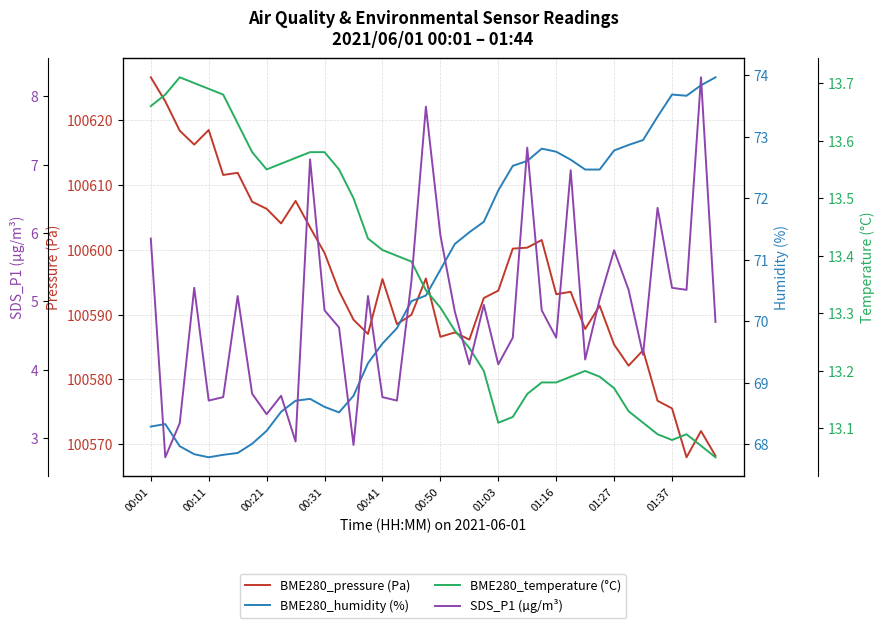

Reading right to left, list all the values displayed in this chart.

BME280_pressure (Pa): 100568.2	100572.0	100568.0	100575.5	100576.7	100584.5	100582.1	100585.4	100591.4	100587.8	100593.5	100593.2	100601.5	100600.4	100600.2	100593.7	100592.6	100586.1	100587.2	100586.6	100595.6	100590.0	100588.5	100595.5	100587.0	100589.2	100593.7	100599.5	100603.5	100607.6	100604.1	100606.4	100607.4	100611.9	100611.6	100618.5	100616.3	100618.4	100622.9	100626.7
BME280_humidity (%): 74.0	73.8	73.7	73.7	73.3	73.0	72.9	72.8	72.5	72.5	72.6	72.8	72.8	72.6	72.5	72.1	71.6	71.5	71.3	70.8	70.4	70.3	69.9	69.6	69.3	68.8	68.5	68.6	68.7	68.7	68.5	68.2	68.0	67.9	67.8	67.8	67.8	68.0	68.3	68.3
BME280_temperature (°C): 13.1	13.1	13.1	13.1	13.1	13.1	13.1	13.2	13.2	13.2	13.2	13.2	13.2	13.2	13.1	13.1	13.2	13.2	13.3	13.3	13.3	13.4	13.4	13.4	13.4	13.5	13.6	13.6	13.6	13.6	13.6	13.6	13.6	13.6	13.7	13.7	13.7	13.7	13.7	13.7
SDS_P1 (µg/m³): 4.7	8.3	5.2	5.2	6.4	4.2	5.2	5.8	5.0	4.2	6.9	4.5	4.9	7.2	4.5	4.1	5.0	4.1	4.8	6.0	7.8	5.3	3.5	3.6	5.1	2.9	4.6	4.9	7.1	3.0	3.6	3.4	3.6	5.1	3.6	3.5	5.2	3.2	2.7	5.9